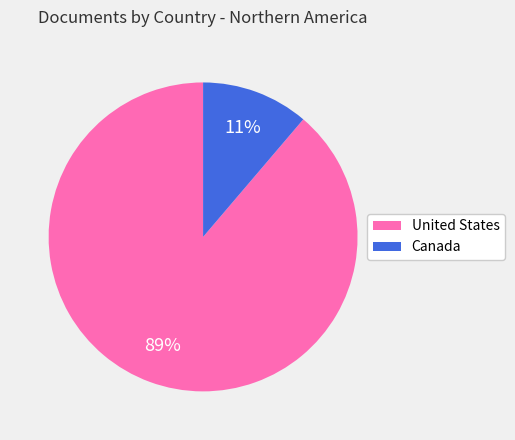

Does any single category account for the majority?

Yes